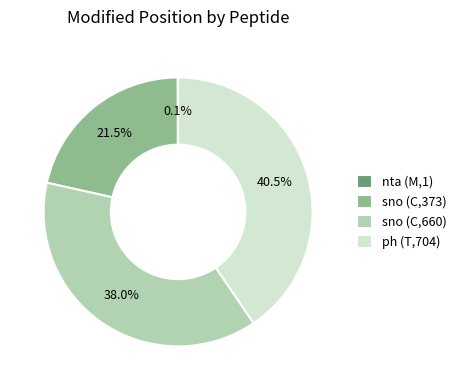

Is there any slice that represents more than half of the pie?

No